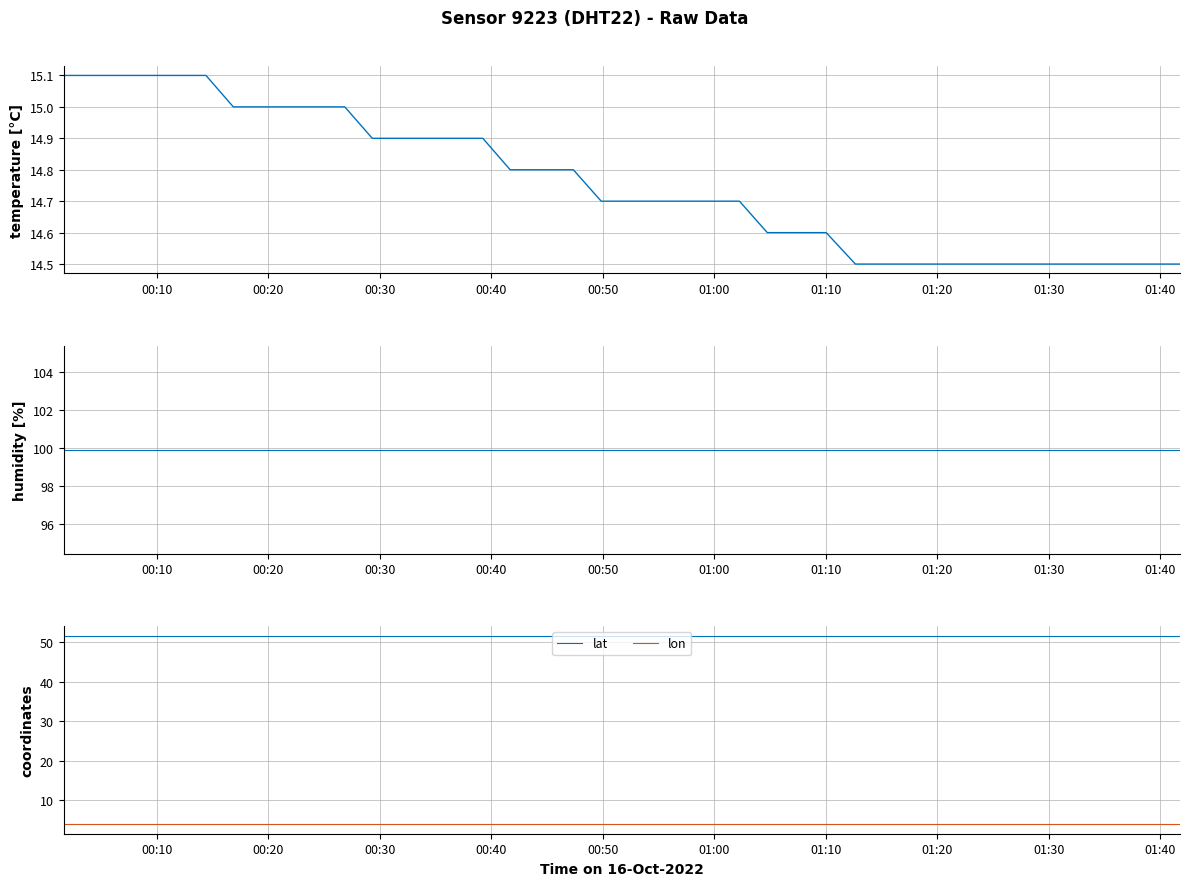

What is the maximum value for lat?

51.7